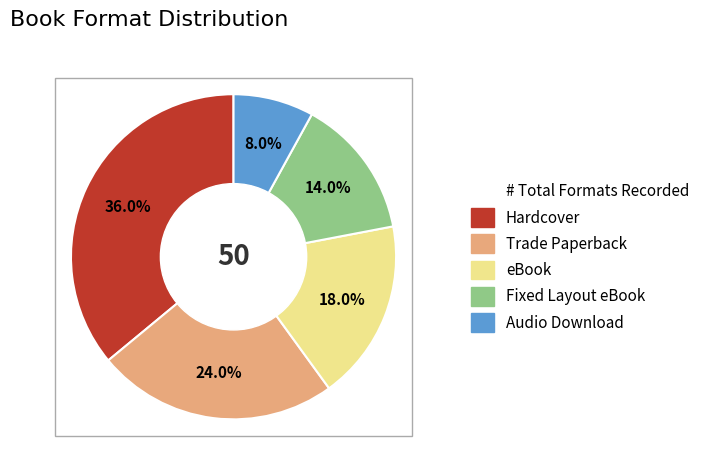

Is there any slice that represents more than half of the pie?

No